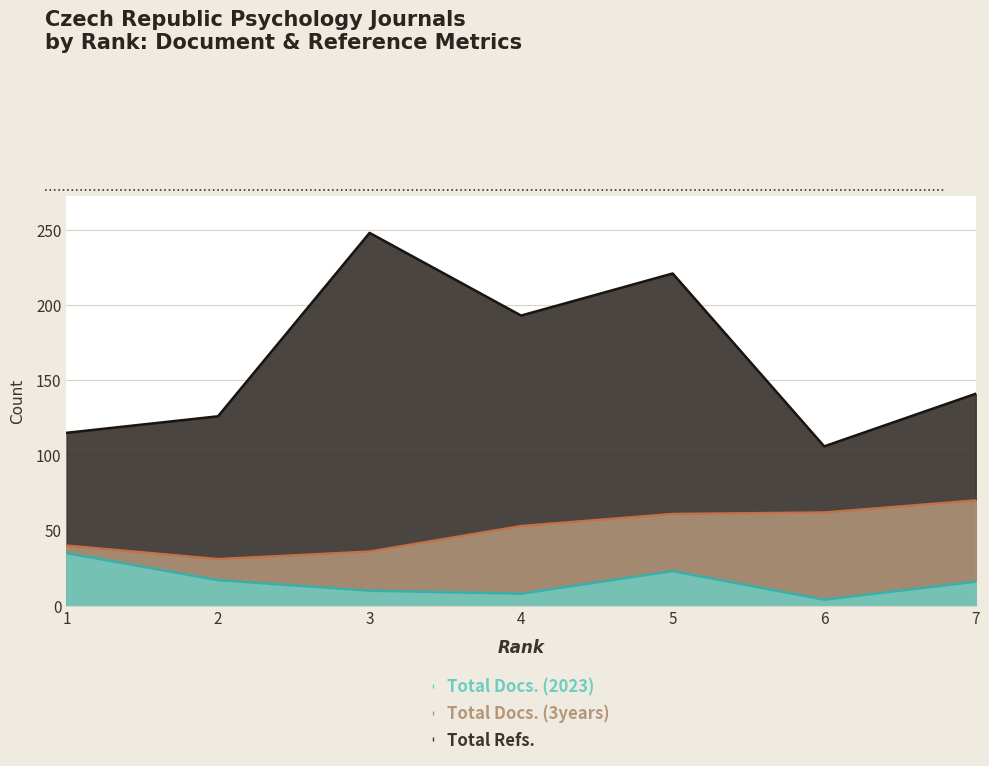

Which label corresponds to the largest value in the chart?

3